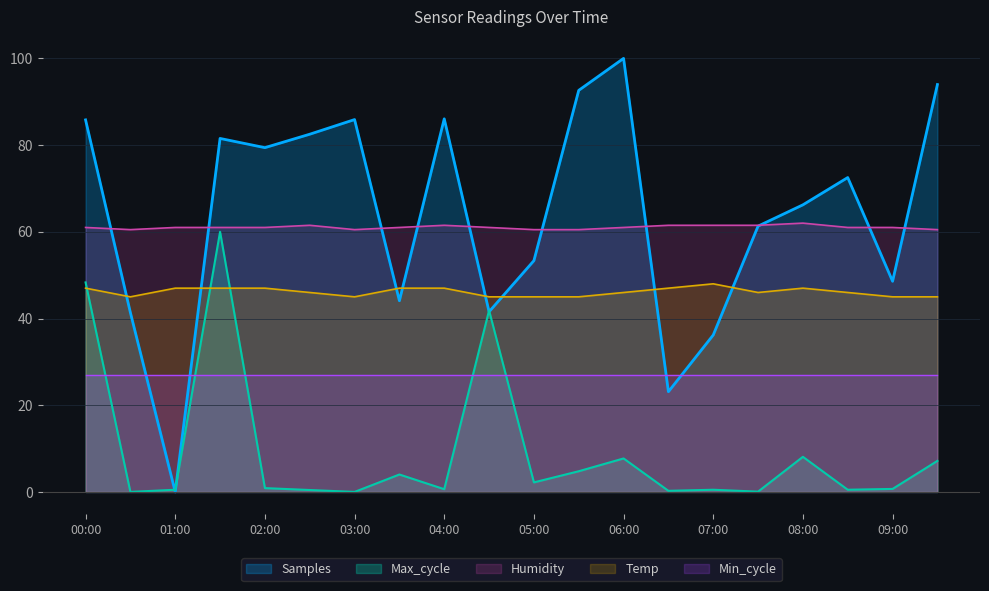

True or false: Min_cycle and Temp cross at least once.

False